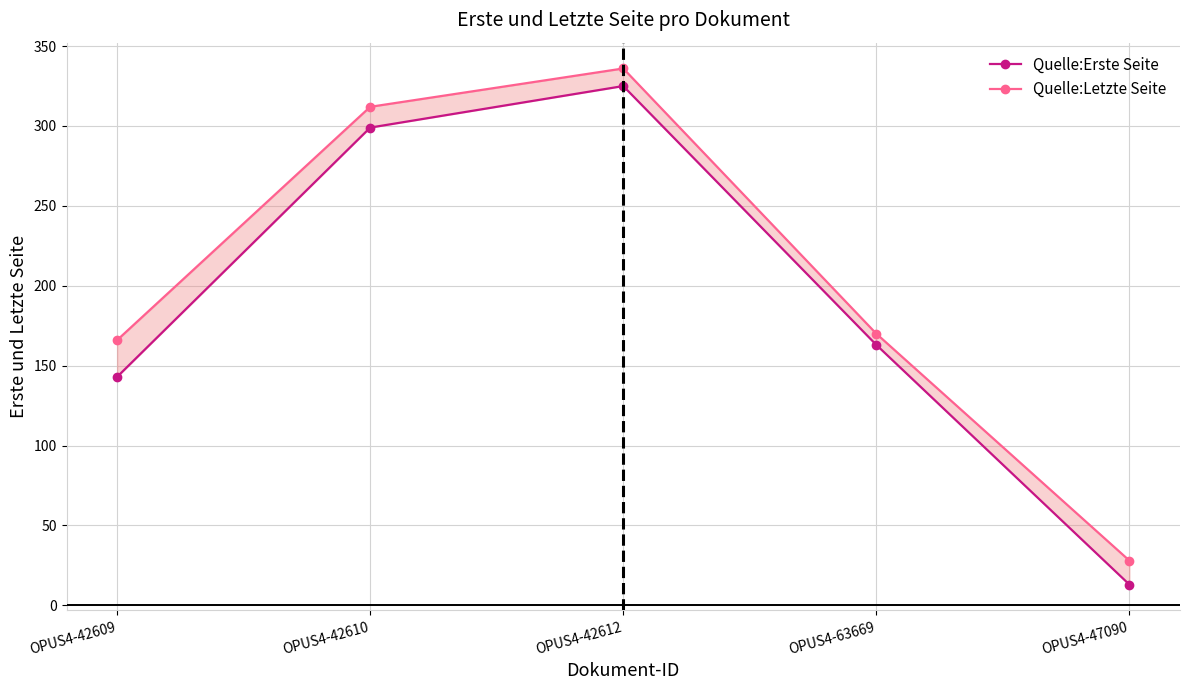

Is it true that Quelle:Erste Seite equals 458 at OPUS4-42610?

False